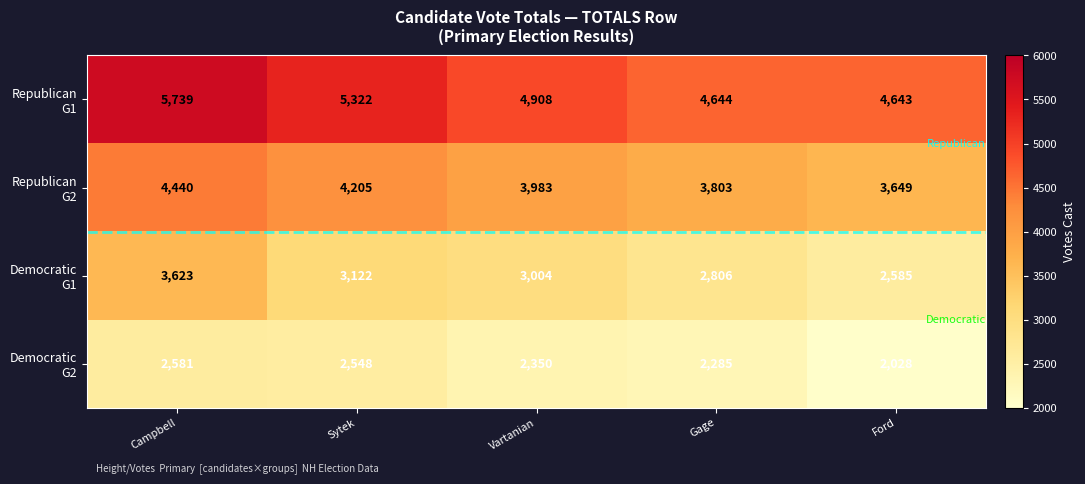

What is the spread (max minus min) of values at Sytek?

2774